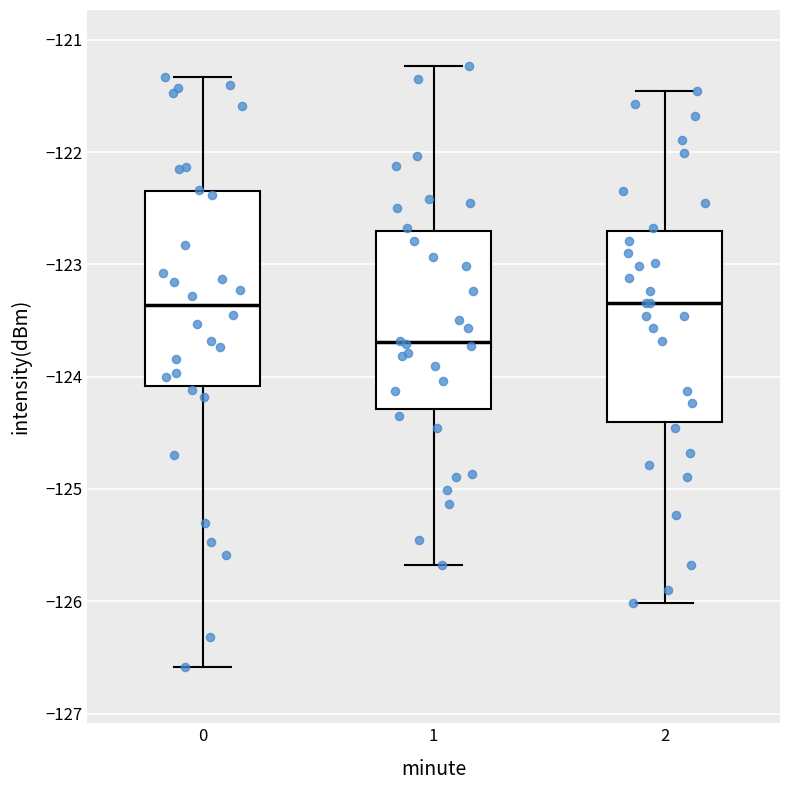

Where does the upper whisker of the box at x = 1 end on the y-axis? The values are not printed on the chart, so give them approximately, as read against the axis.

-121.2